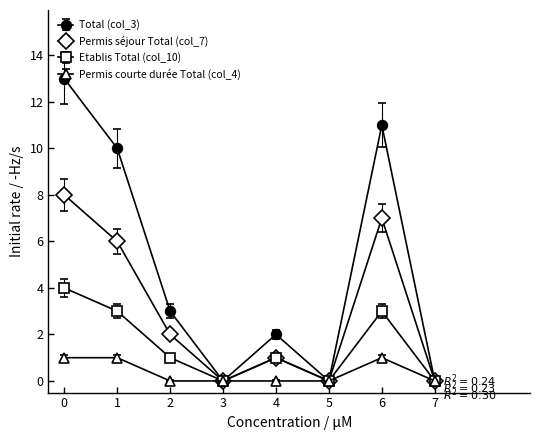

Is the value of Permis courte durée Total (col_4) at 3 greater than the value of Total (col_3) at 4?

No